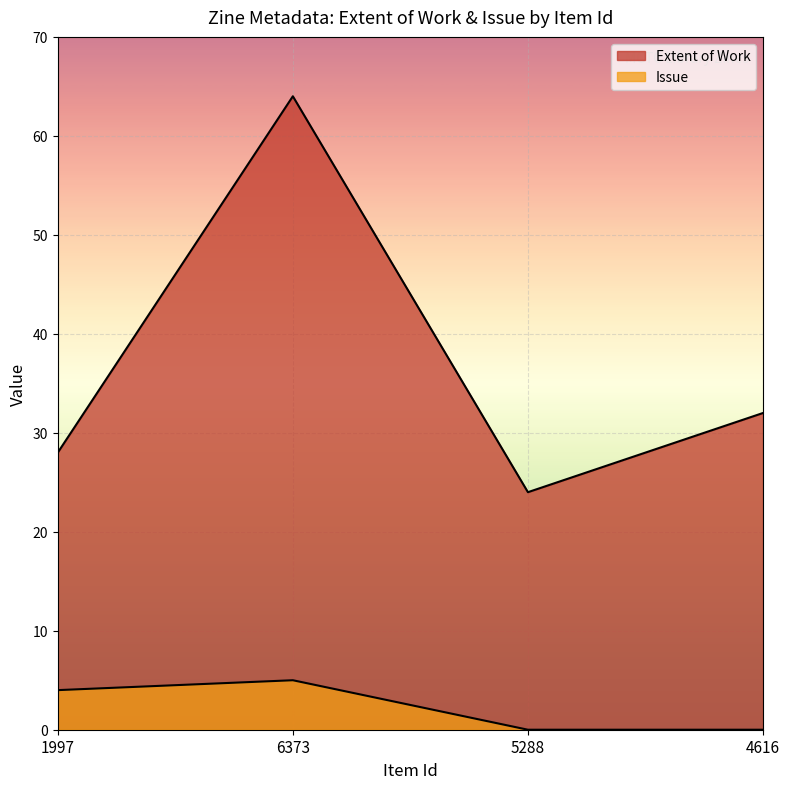

Rank the series at 4616 from highest to lowest value.

Extent of Work, Issue